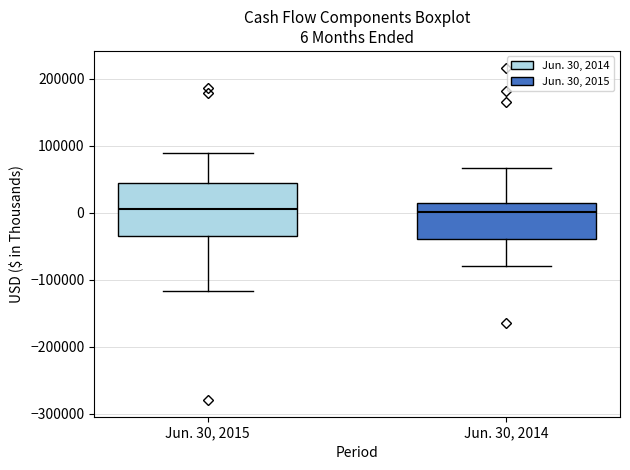

Which box is the tallest, from its lower edge to its upper edge?

Jun. 30, 2015